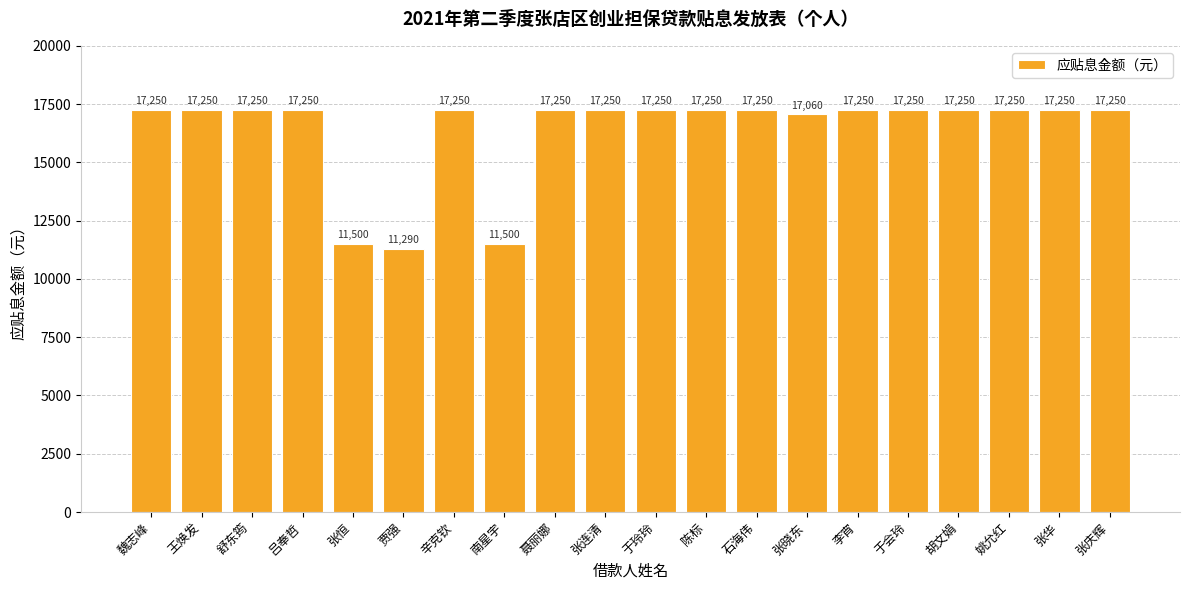

What is the label of the 4th bar from the left?

吕奉哲